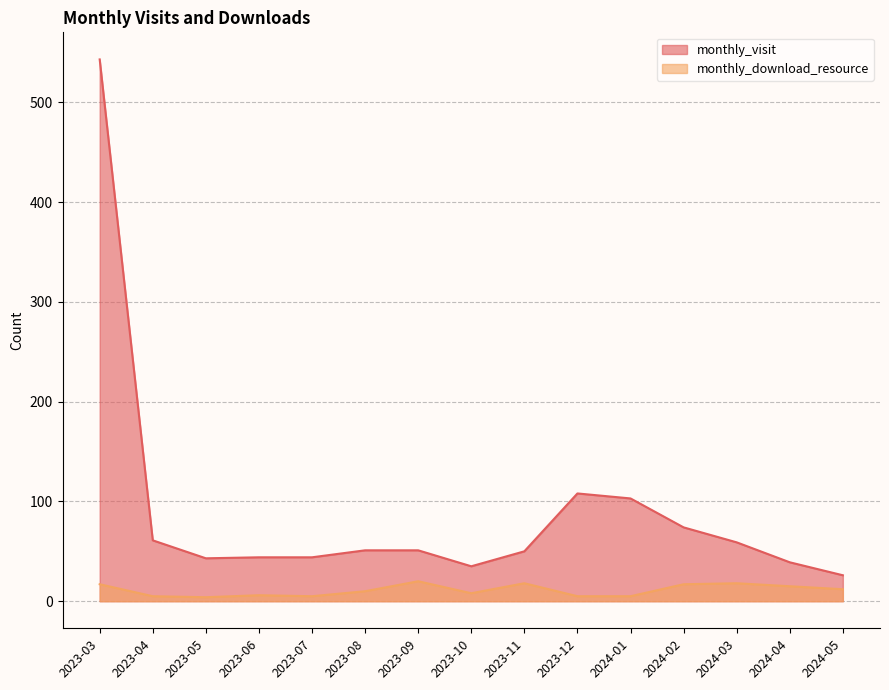

True or false: monthly_download_resource and monthly_visit cross at least once.

False